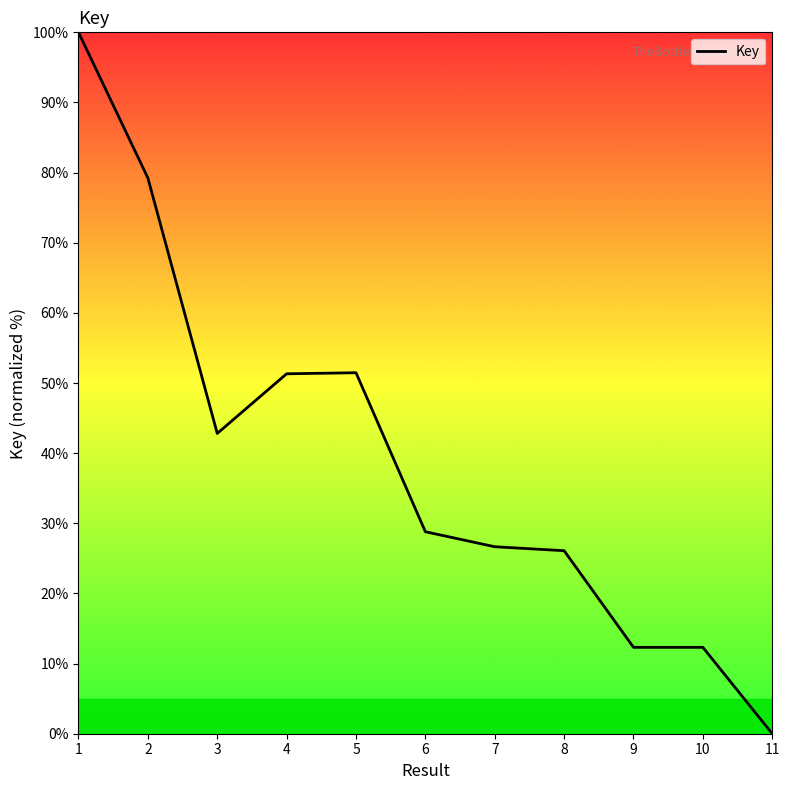

Approximately how many times larger is the value at 9 compared to 8?

0.5